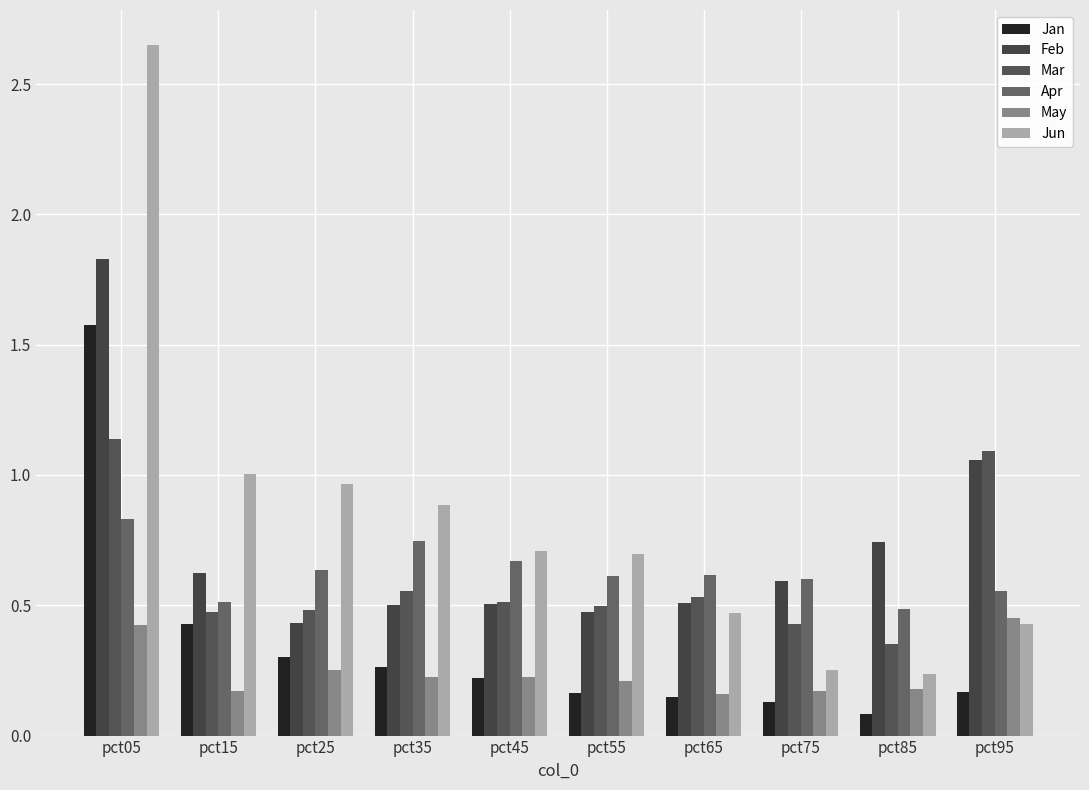

How many distinct data groups are displayed?

6